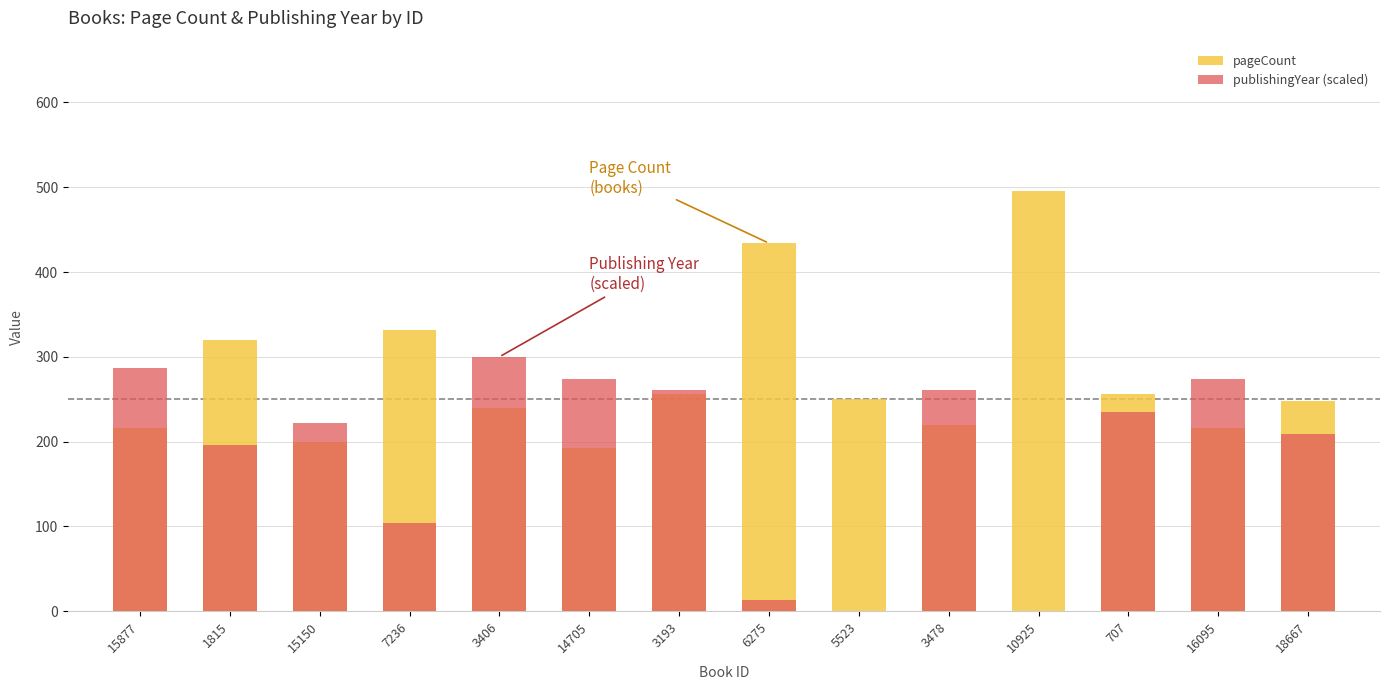

What is the difference between the maximum and minimum values in the pageCount series?

304.0